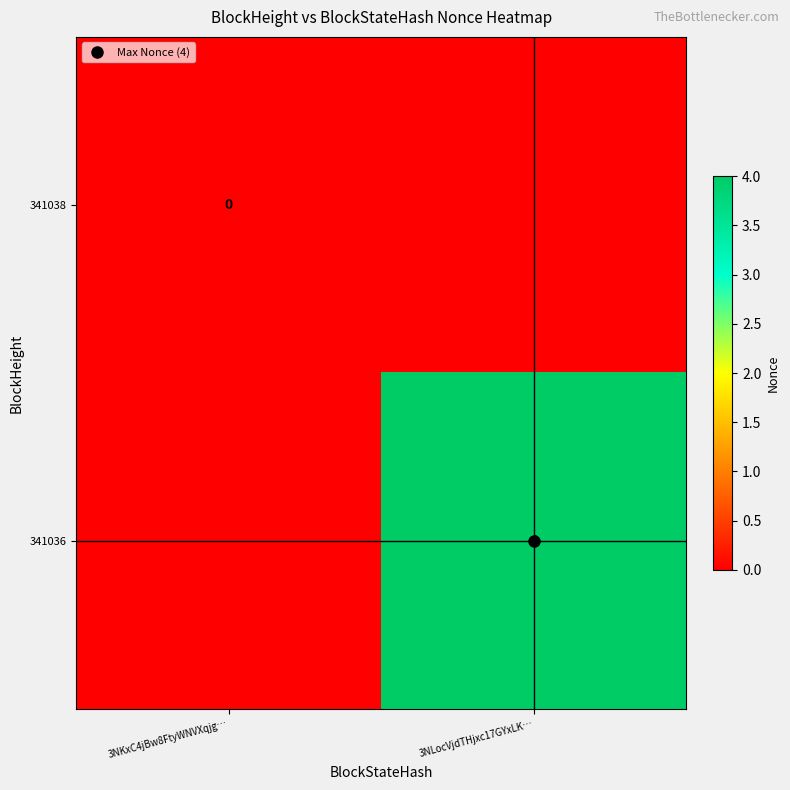

Where is 341036 nearest to the value 2?

3NKxC4jBw8FtyWNVXqjg…